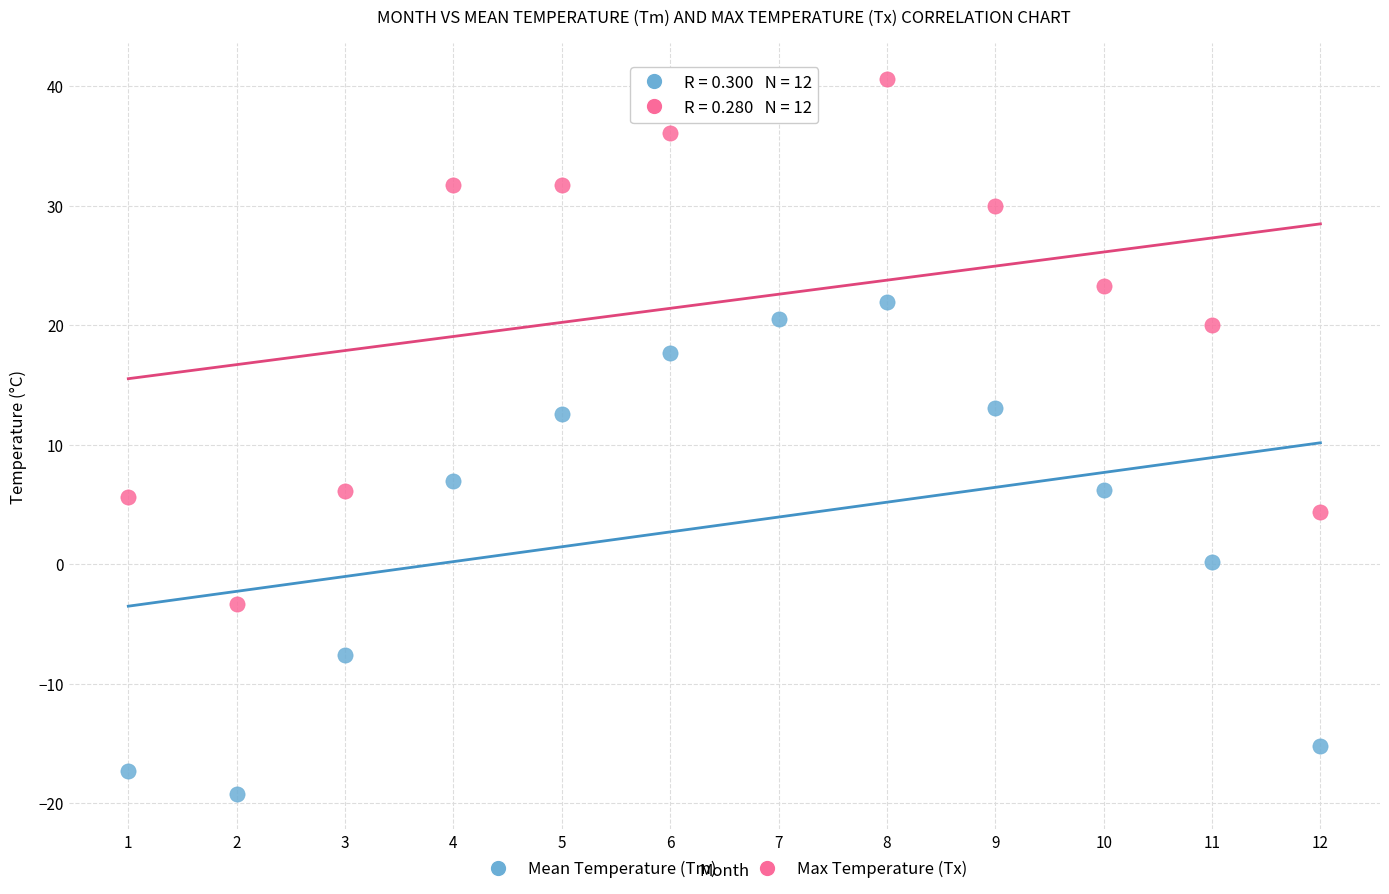

Across all data points, what is the range of X values (max minus min)?

11.0